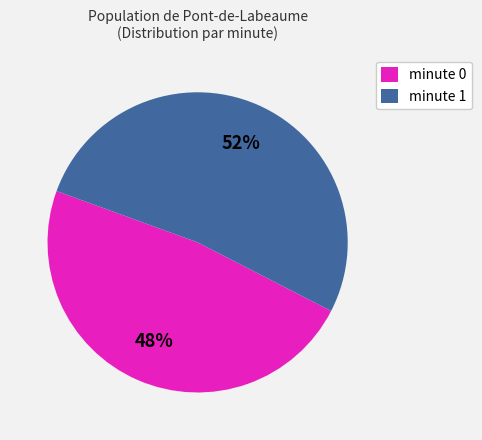

Combined, do minute 1 and minute 0 account for over 50%?

Yes